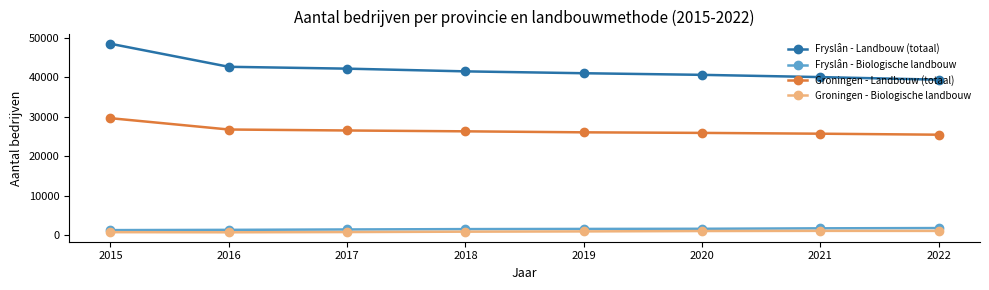

How many lines are shown in the chart?

4